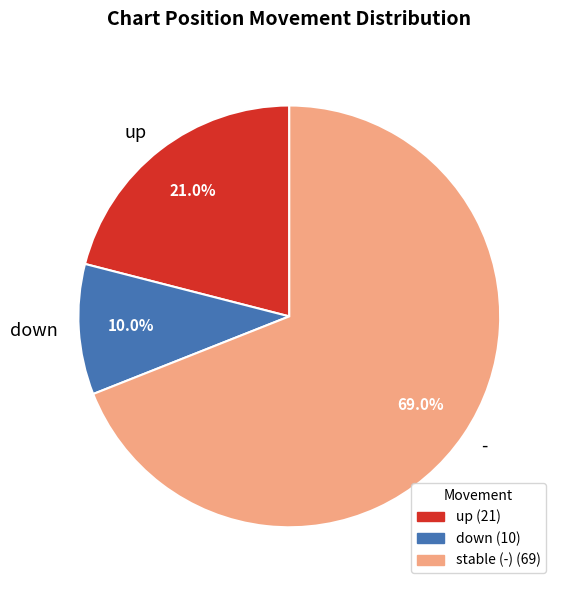

How many slices are in this pie chart?

3